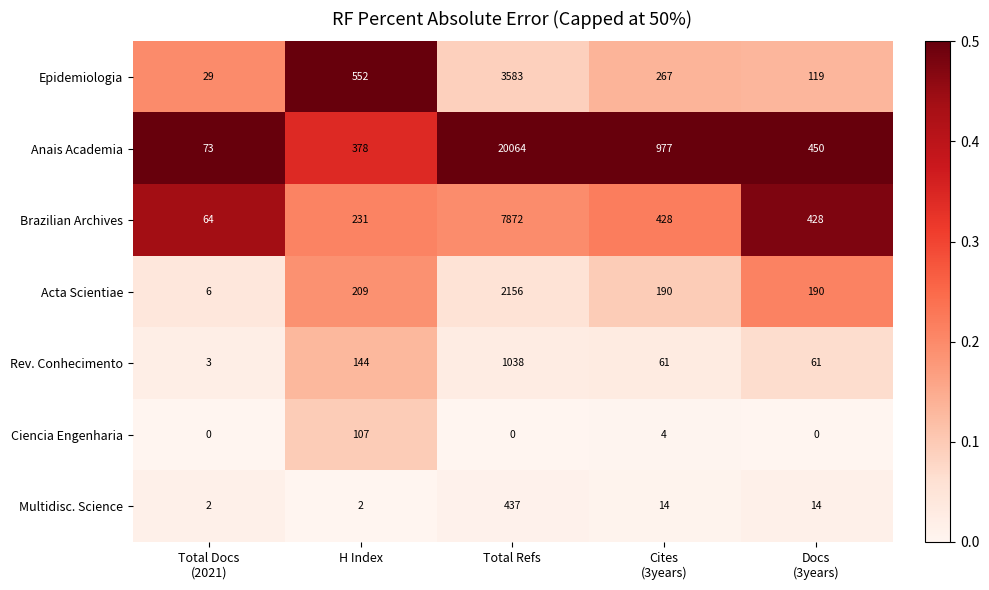

What is the sum of all Anais Academia values?

21942